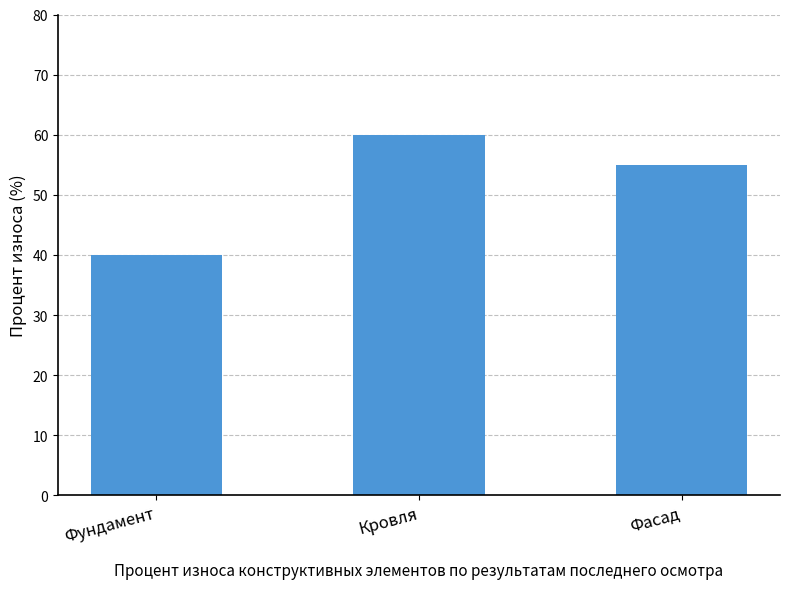

List the labels in order of value, smallest first.

Фундамент, Фасад, Кровля